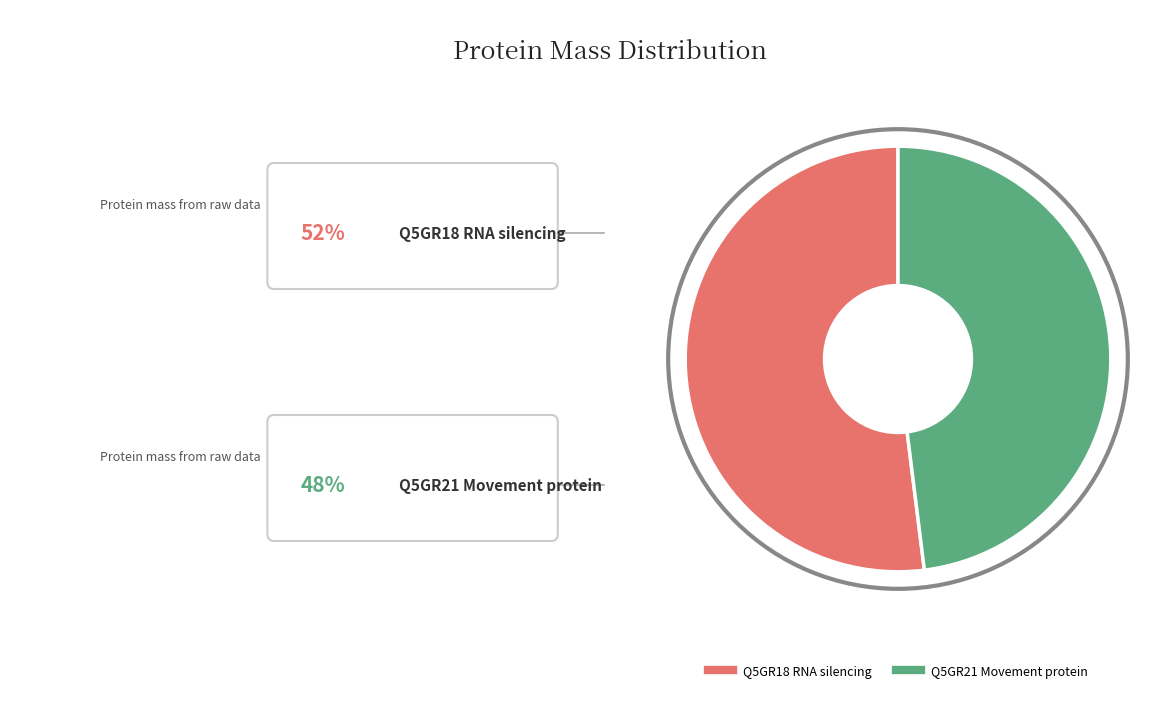

Which category has the smallest portion of the pie?

Q5GR21 Movement protein